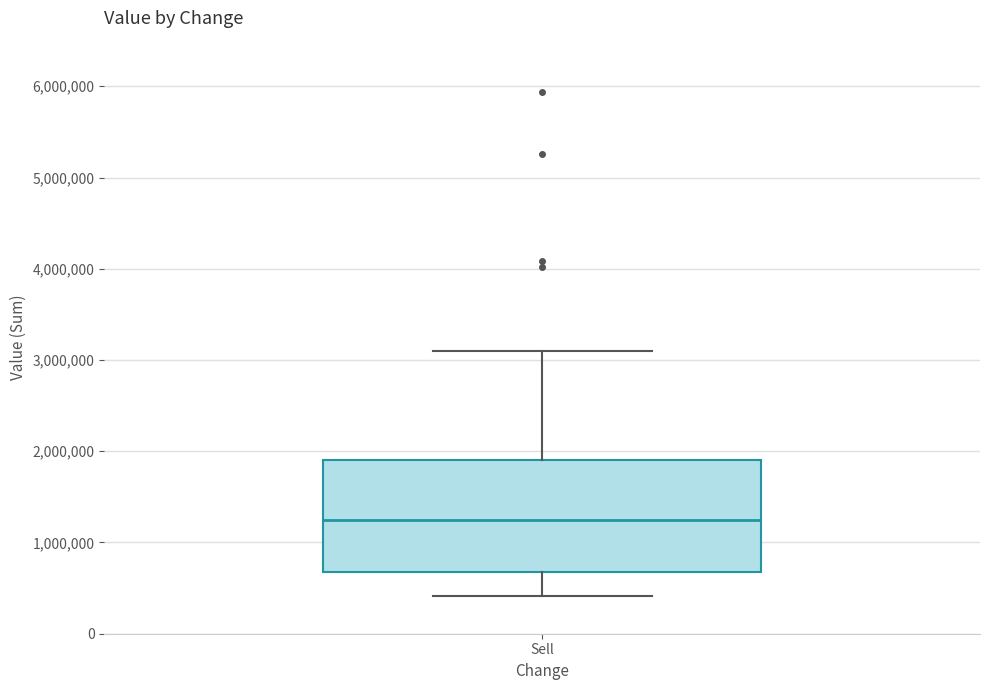

Where is the upper edge of the box for Sell on the y-axis? The values are not printed on the chart, so give them approximately, as read against the axis.

1900000